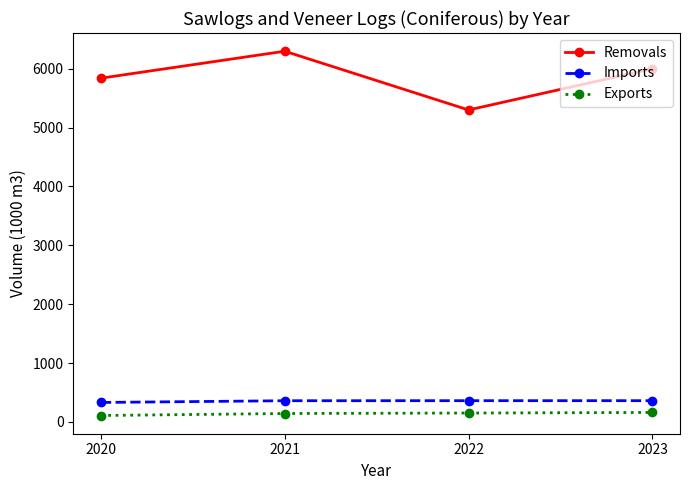

What is the total value across all series at 2020?

6278